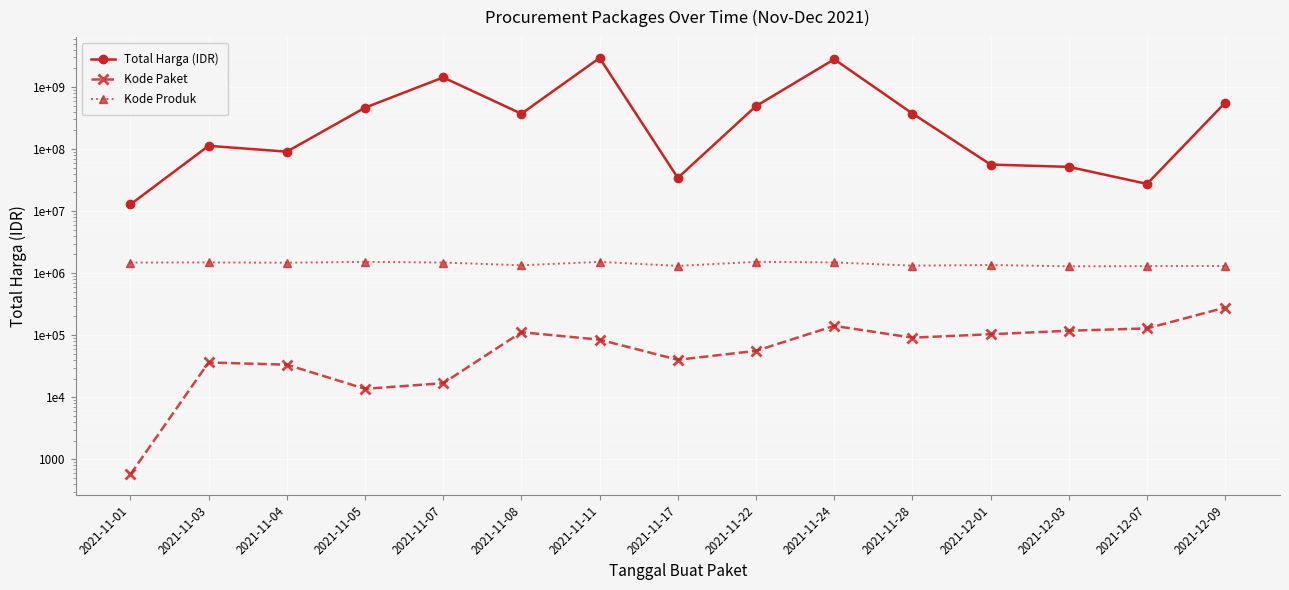

Reading left to right, what are all the values shown in this chart?

Total Harga (IDR): 12787500	112661270	90672075	464002100	1425867900	370567800	2938963240	34292000	493000000	2795327100	373404000	56152800	51601000	27412000	559971000
Kode Paket: 570	36299	33445	13652	16823	111560	84587	40112	55826	141173	91101	103541	117783	128516	278693
Kode Produk: 1479243	1487726	1470487	1519264	1481562	1336931	1518611	1305852	1519260	1488527	1318333	1350905	1286873	1297110	1302598